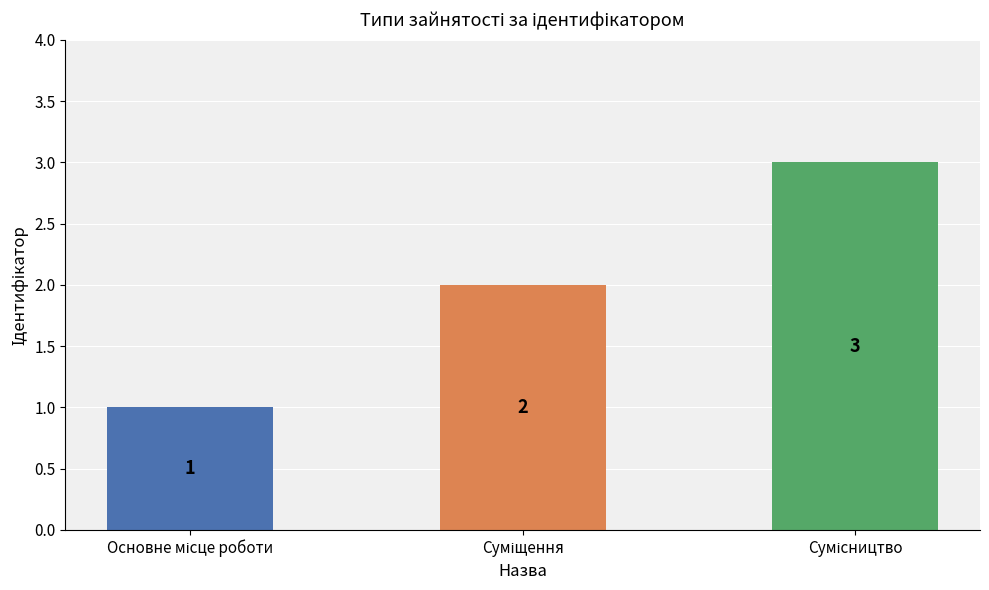

What is the sum of all values?

6